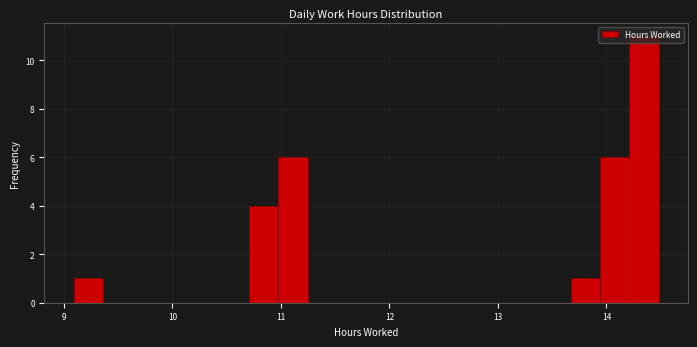

Read against the x-axis, roughly where is the centre of the tallest bar?

14.3